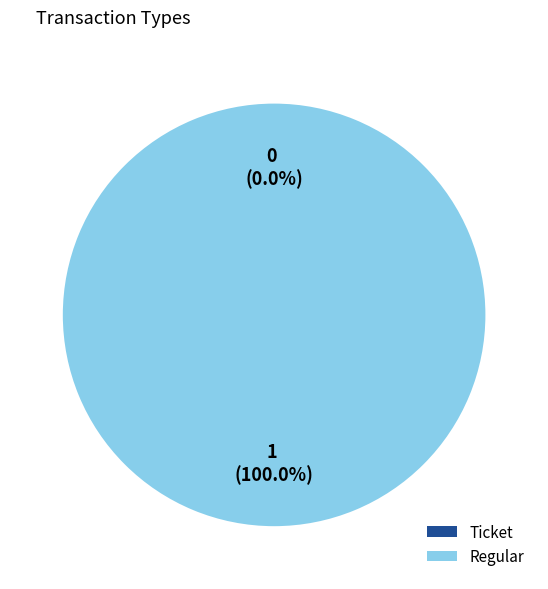

Is it true that Regular is 89% of the pie?

False